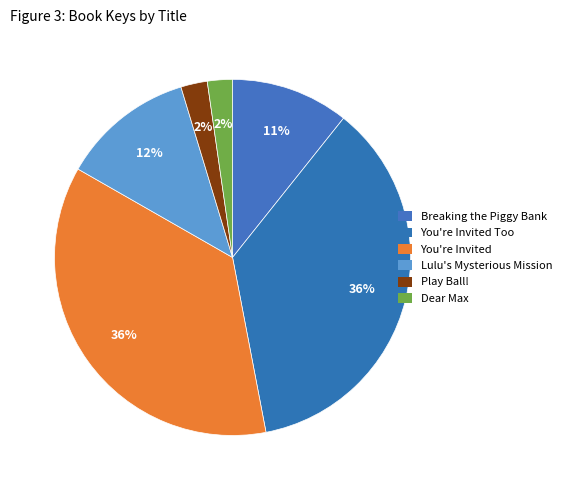

How many segments does this pie chart have?

6